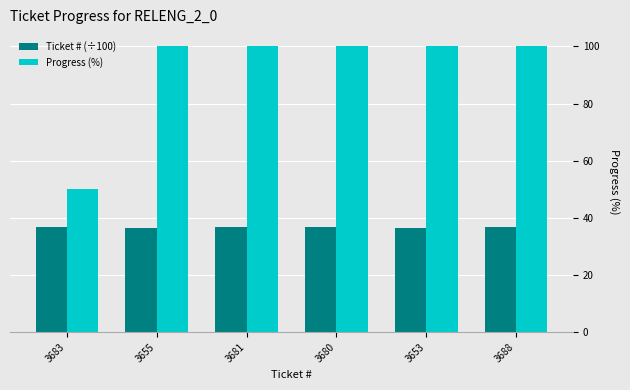

Which series changed the most between 3683 and 3681?

Progress (%)